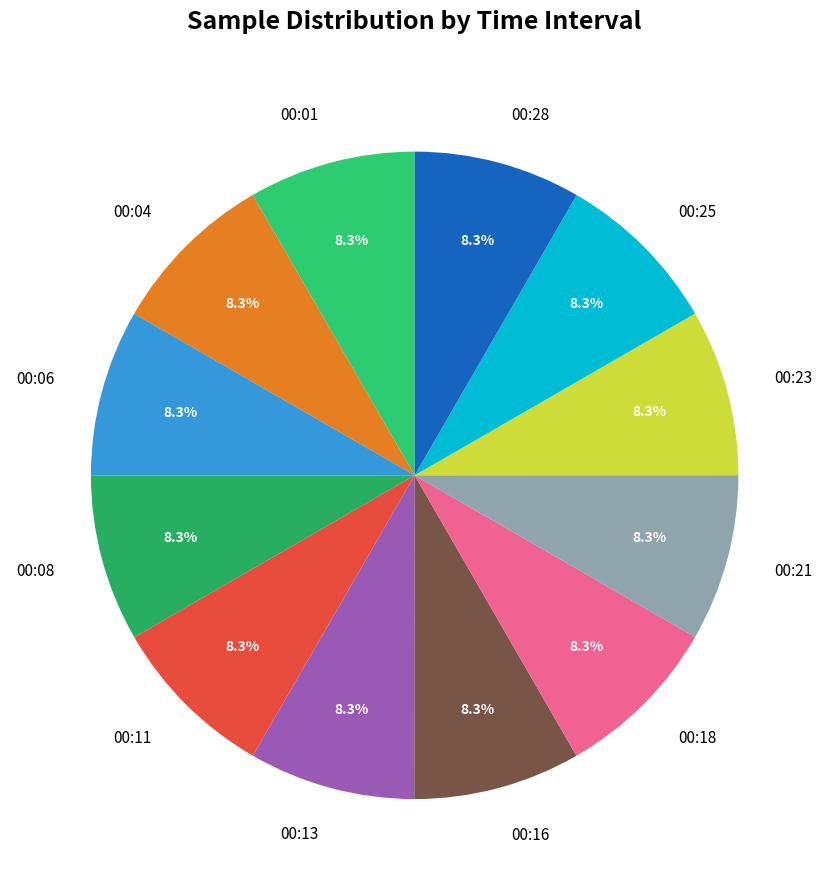

Does any single category account for the majority?

No